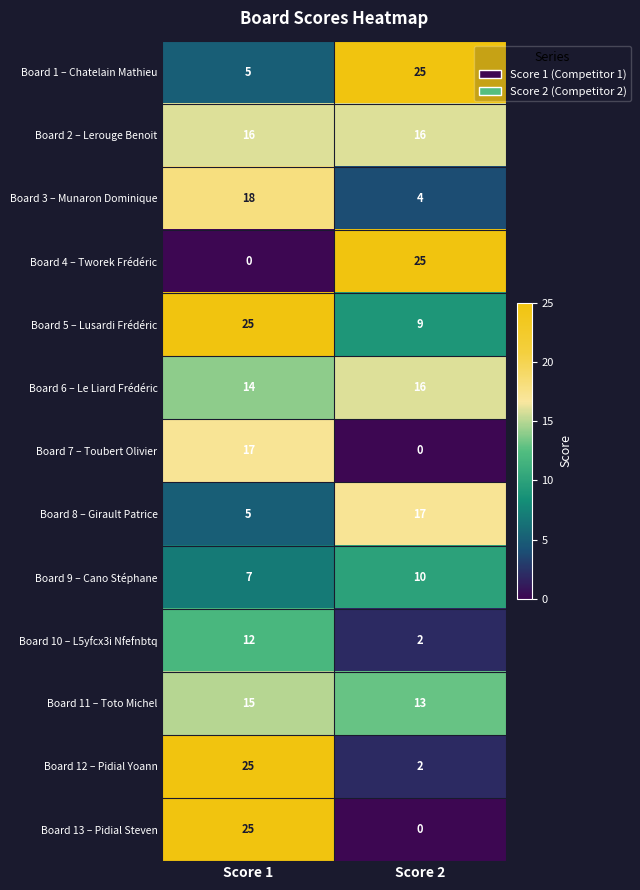

Reading left to right, extract all data points from this chart.

Board 1 – Chatelain Mathieu: Score 1=5	Score 2=25
Board 2 – Lerouge Benoit: Score 1=16	Score 2=16
Board 3 – Munaron Dominique: Score 1=18	Score 2=4
Board 4 – Tworek Frédéric: Score 1=0	Score 2=25
Board 5 – Lusardi Frédéric: Score 1=25	Score 2=9
Board 6 – Le Liard Frédéric: Score 1=14	Score 2=16
Board 7 – Toubert Olivier: Score 1=17	Score 2=0
Board 8 – Girault Patrice: Score 1=5	Score 2=17
Board 9 – Cano Stéphane: Score 1=7	Score 2=10
Board 10 – L5yfcx3i Nfefnbtq: Score 1=12	Score 2=2
Board 11 – Toto Michel: Score 1=15	Score 2=13
Board 12 – Pidial Yoann: Score 1=25	Score 2=2
Board 13 – Pidial Steven: Score 1=25	Score 2=0